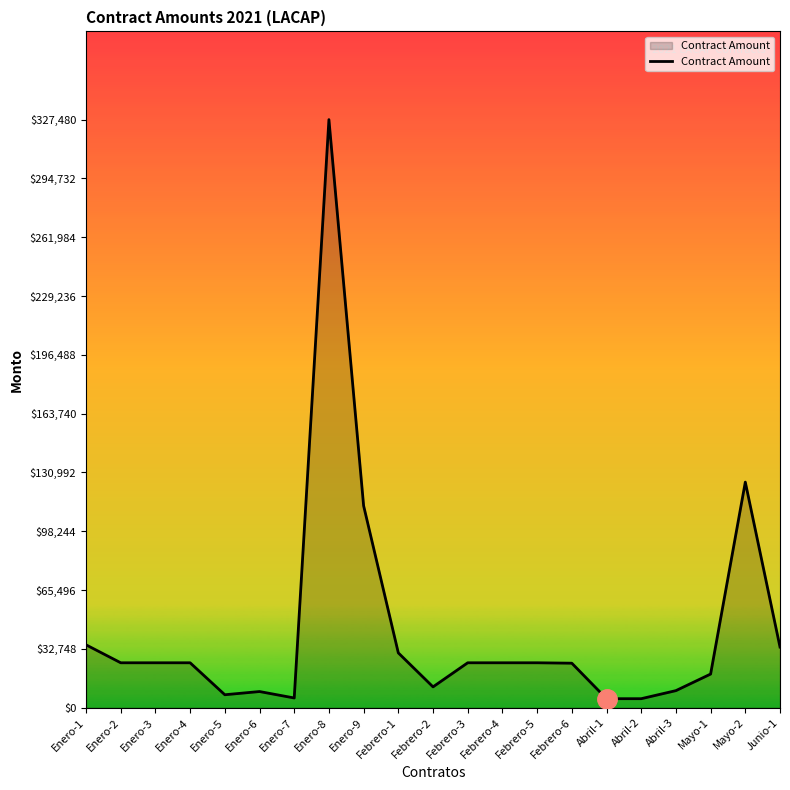

The chart shows a value of 587068.5 at Enero-8. True or false?

False